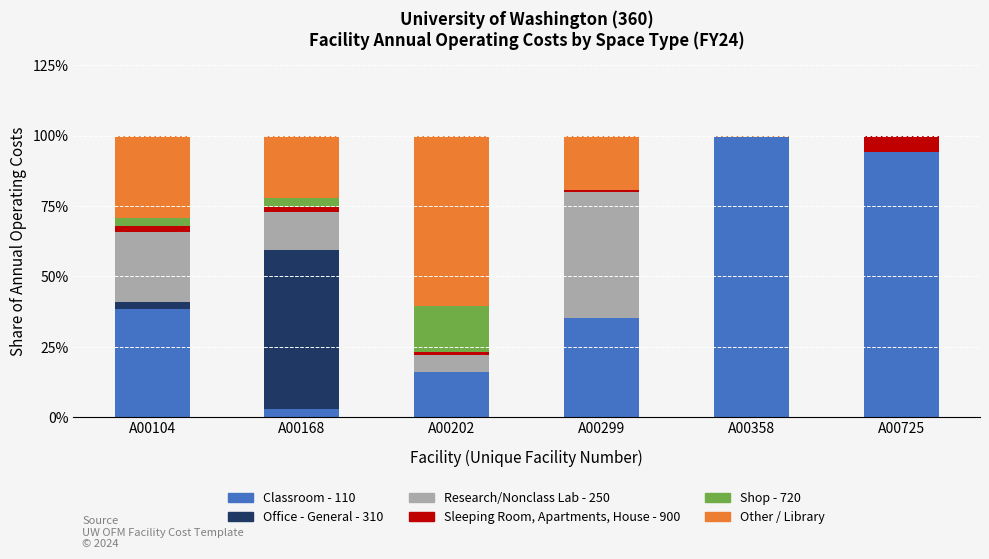

Are the bars horizontal?

No